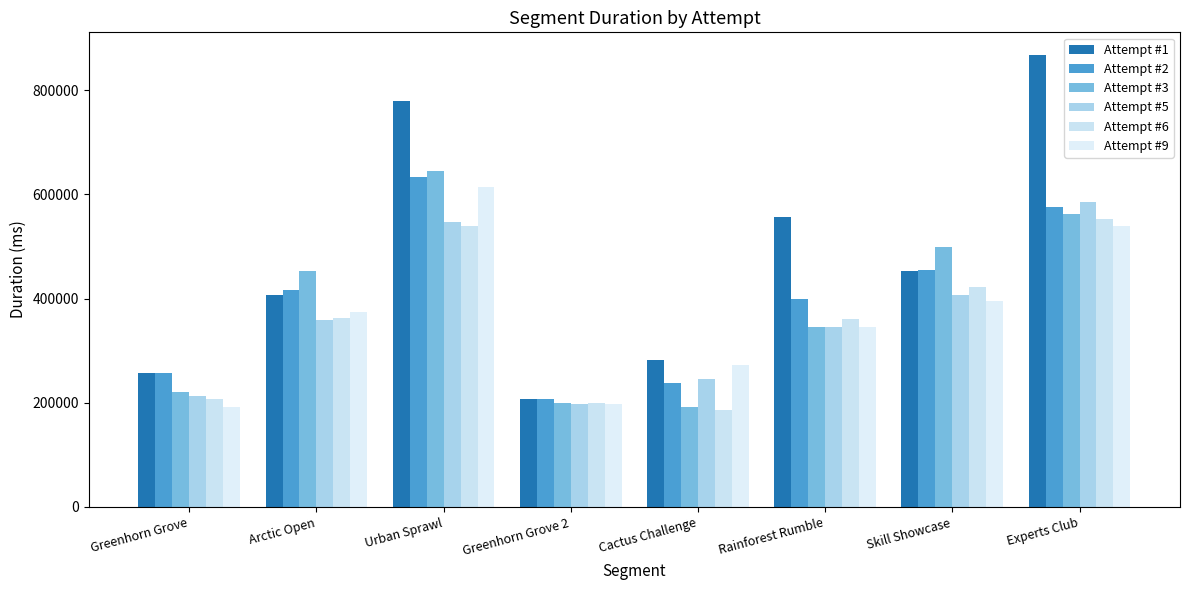

What is the difference between the highest and lowest values at Cactus Challenge?

95292